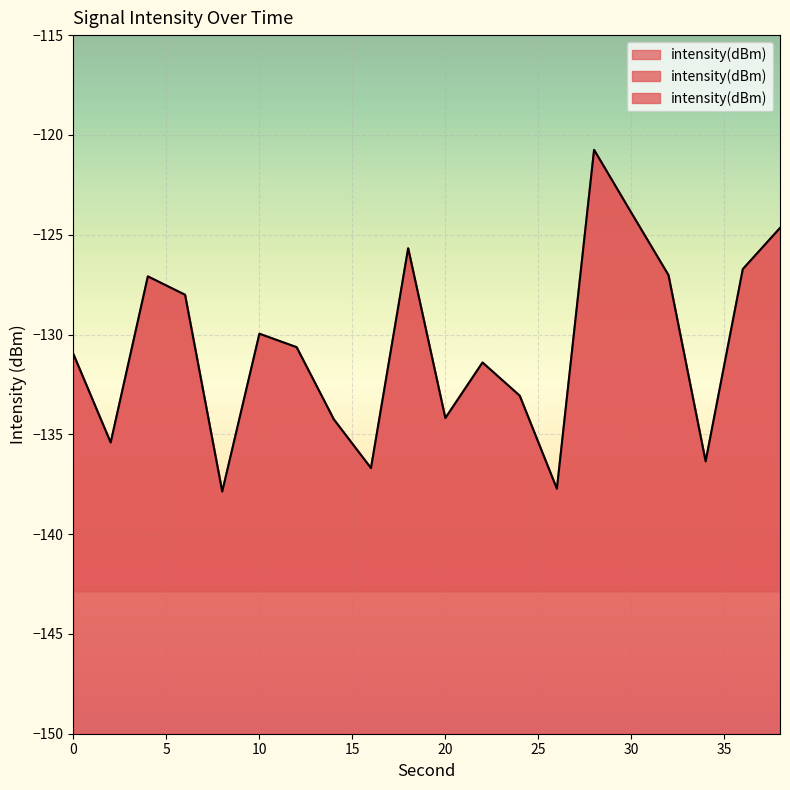

Which has a higher value, 12 or 36?

36